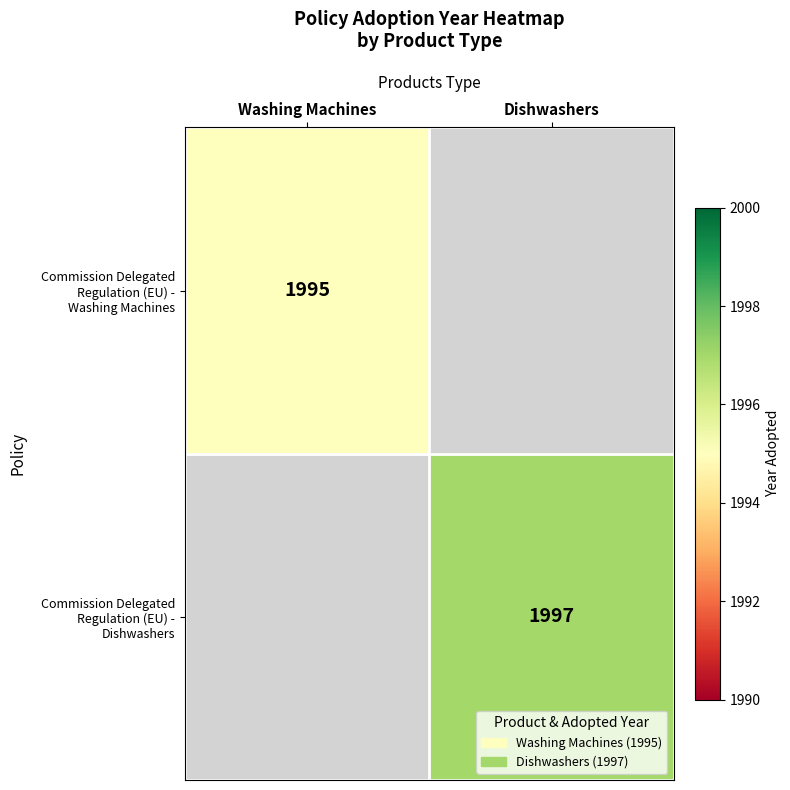

Which label corresponds to the largest value in the chart?

Dishwashers